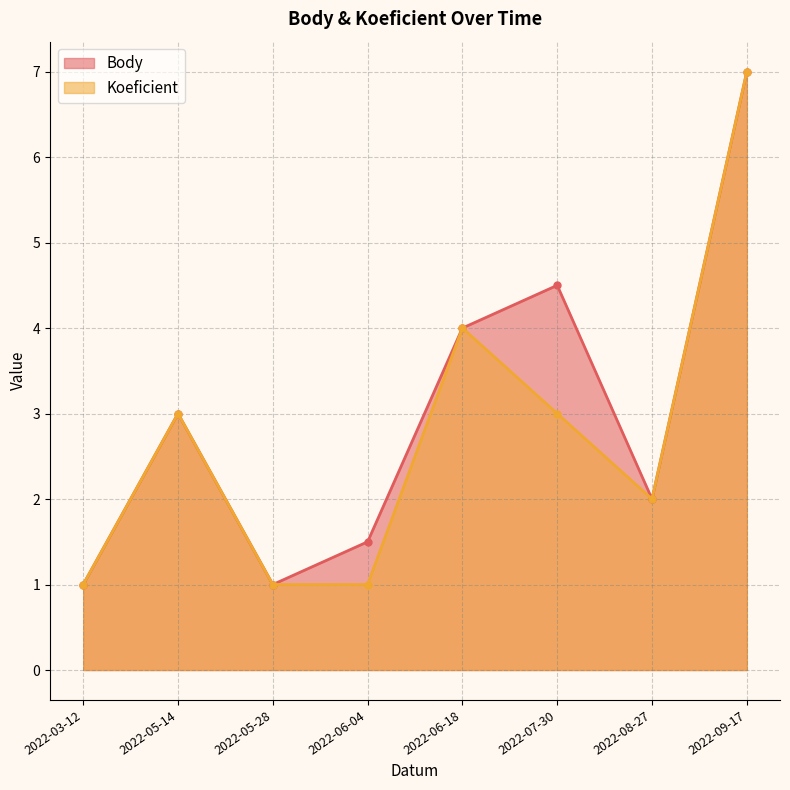

What is the label of the 2nd point from the left?

2022-05-14